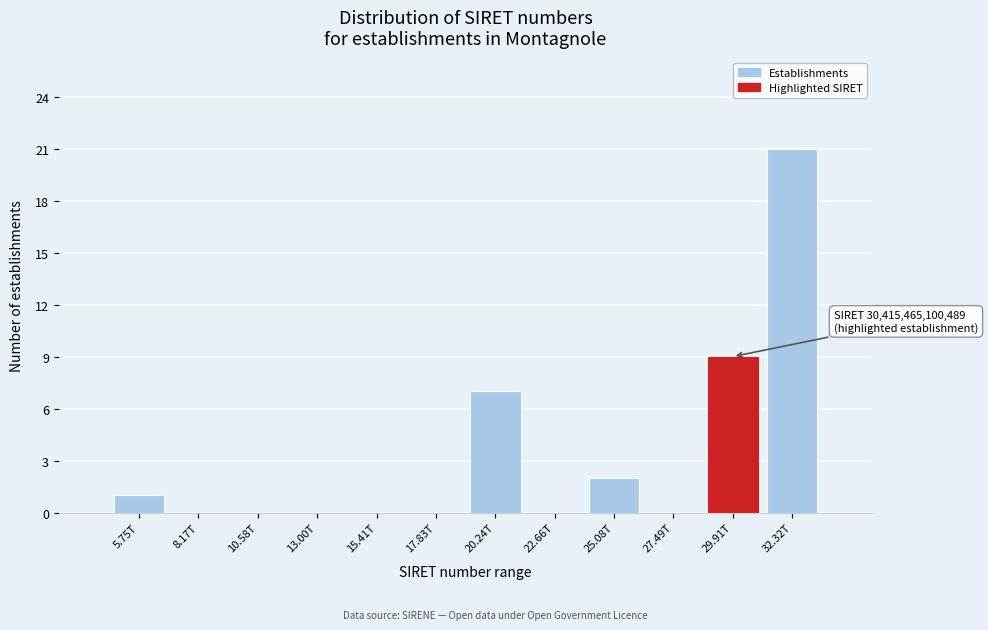

Reading left to right, list all the values displayed in this chart.

5.75T=1	8.17T=0	10.58T=0	13.00T=0	15.41T=0	17.83T=0	20.24T=7	22.66T=0	25.08T=2	27.49T=0	29.91T=9	32.32T=21